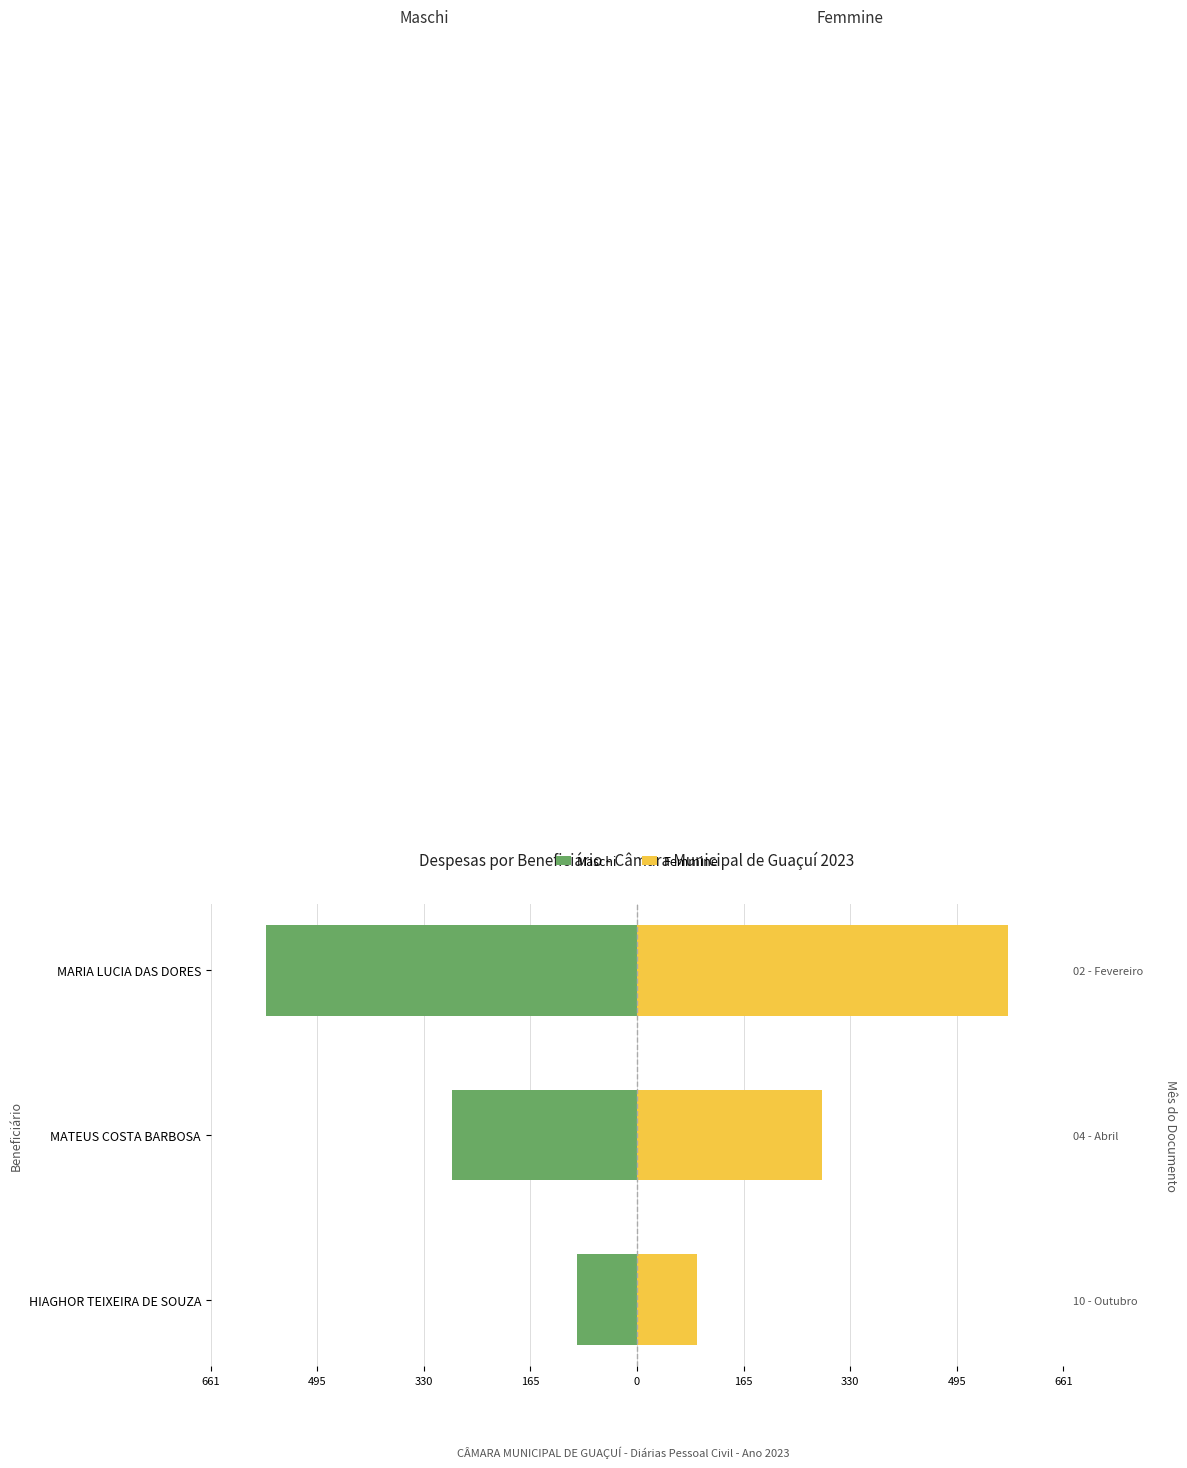

How many groups of bars are there?

3